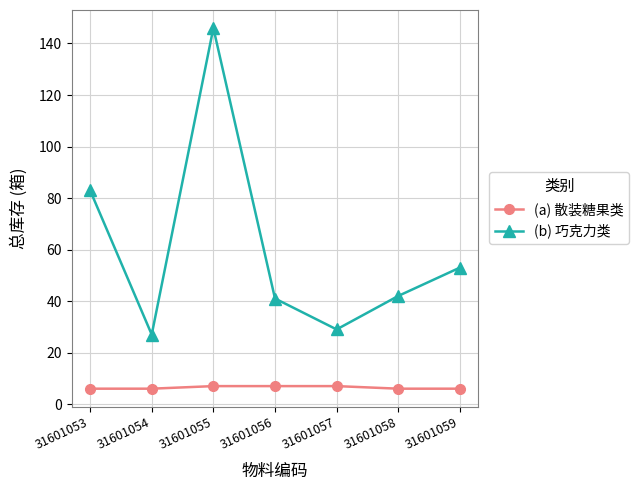

What are all the series names shown in the legend?

(a) 散装糖果类, (b) 巧克力类